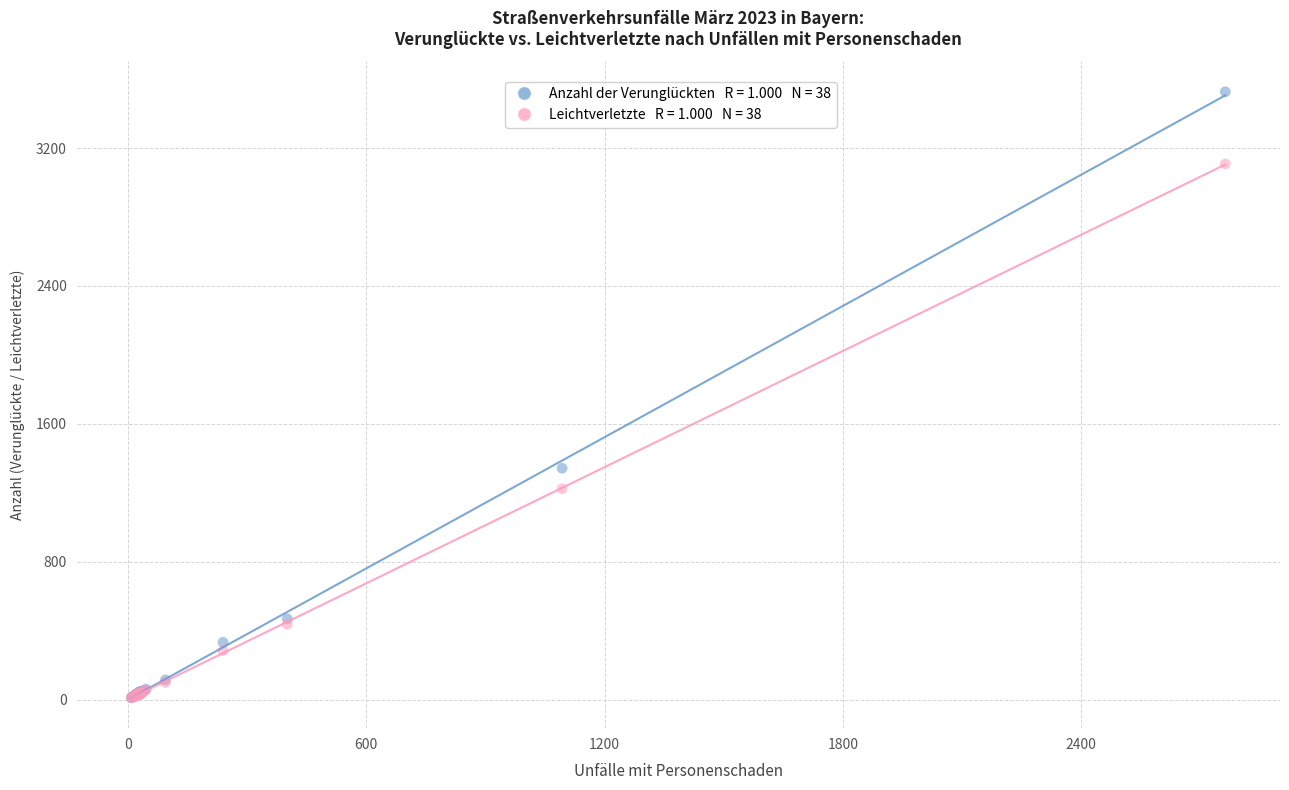

Across all series, what Y value is closest to 1768?

1342